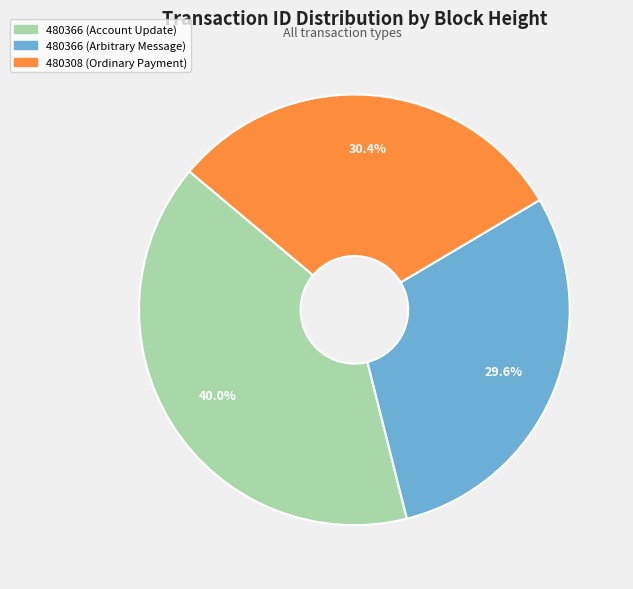

Does 480366 (Arbitrary Message) represent more than half of the total?

No